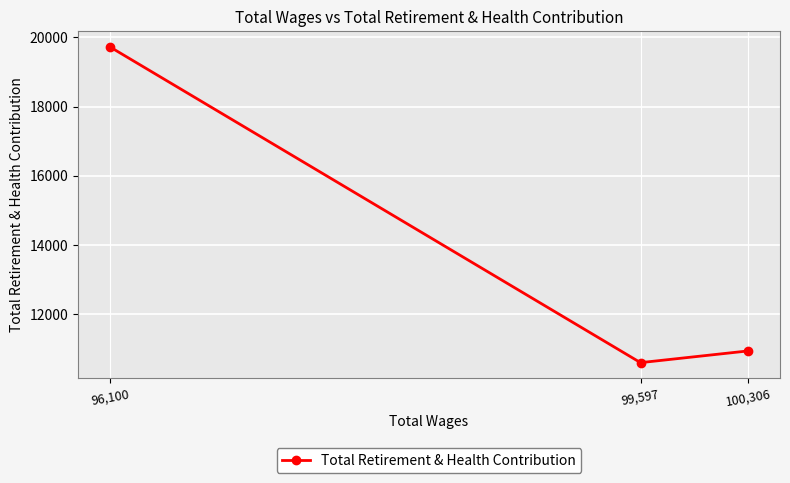

What is the change in value from 99,597 to 96,100?

+9135